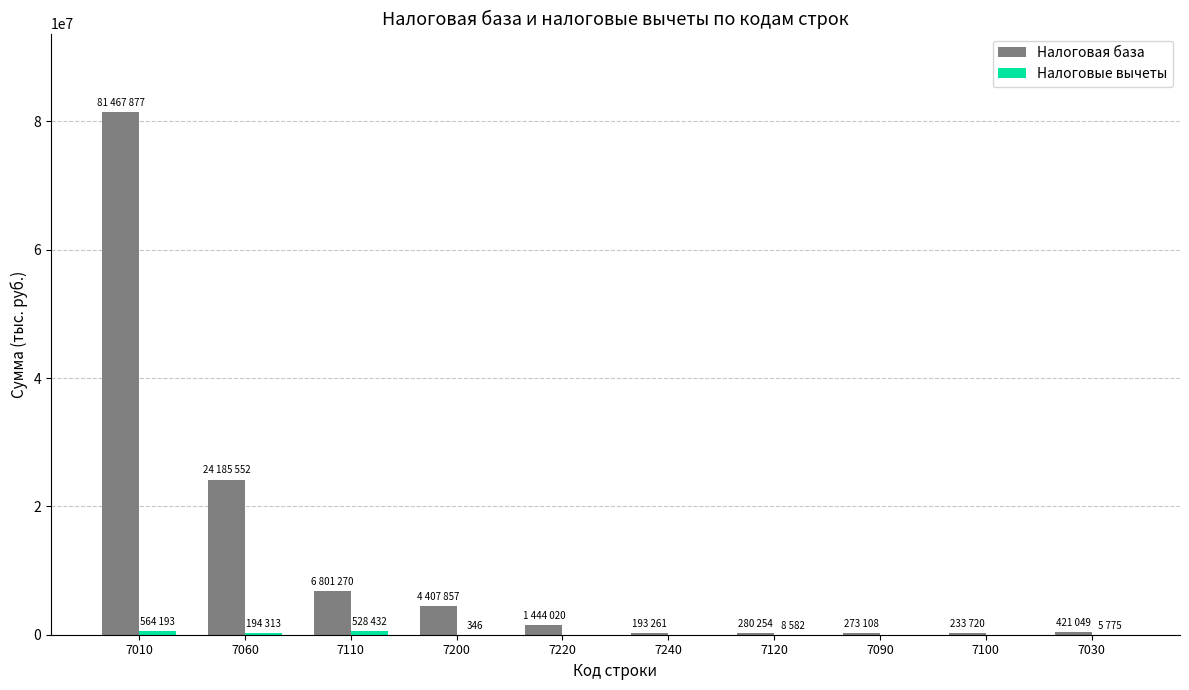

What is the sum of all Налоговая база values?

119707968